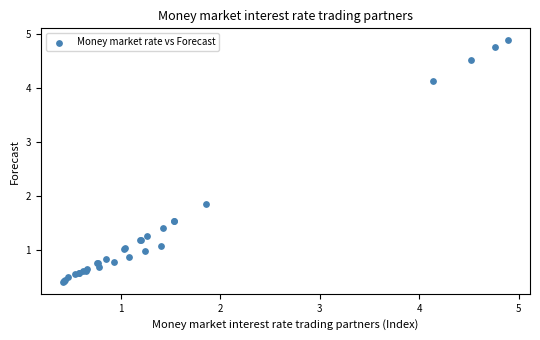

What Y value in the scatter plot is closest to 2?

1.9